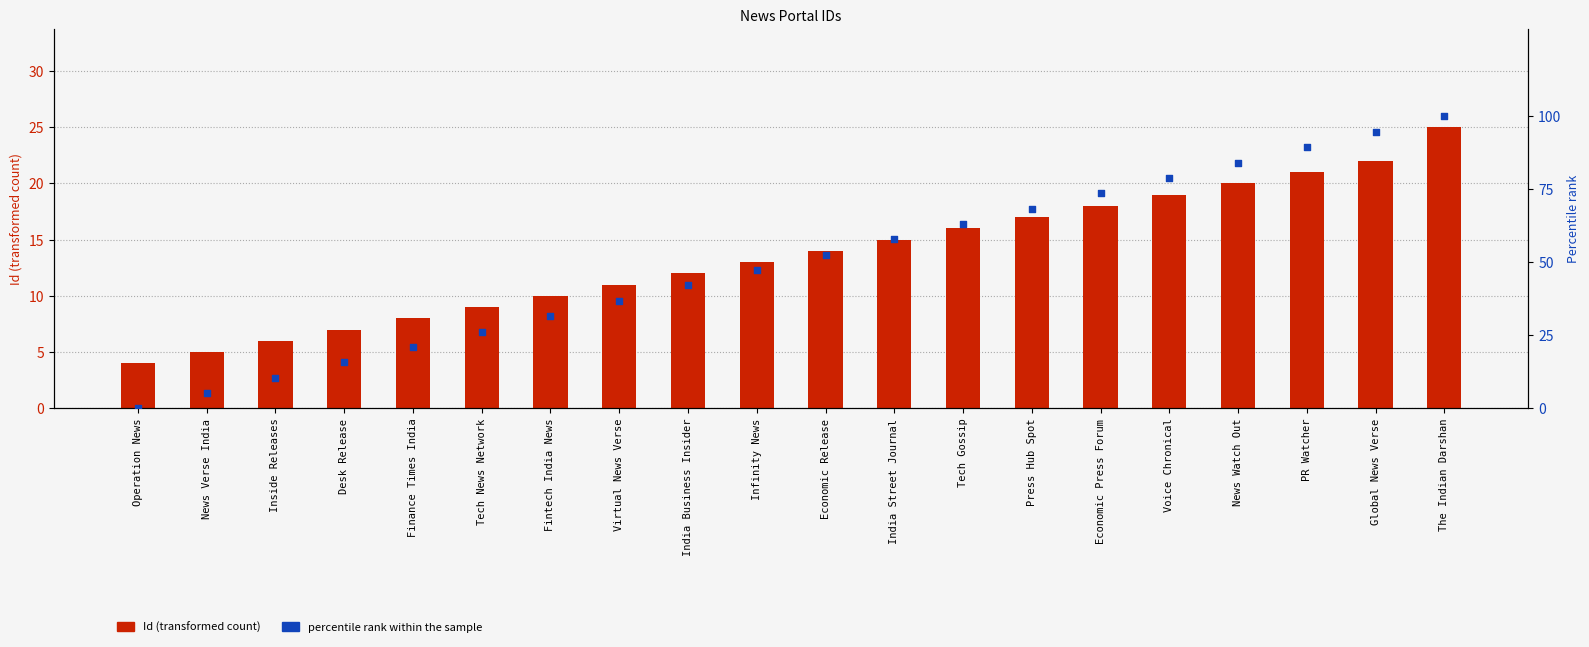

Which series has the widest spread of Y values?

percentile rank within the sample